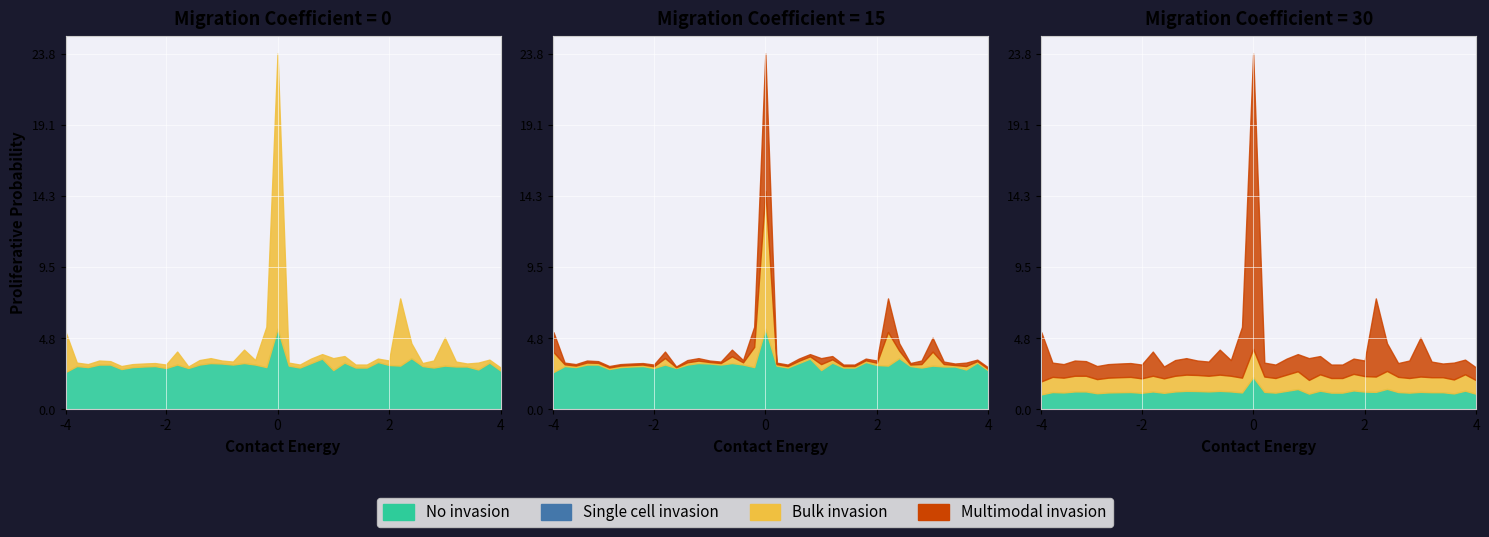

How many data points does each series have?

40